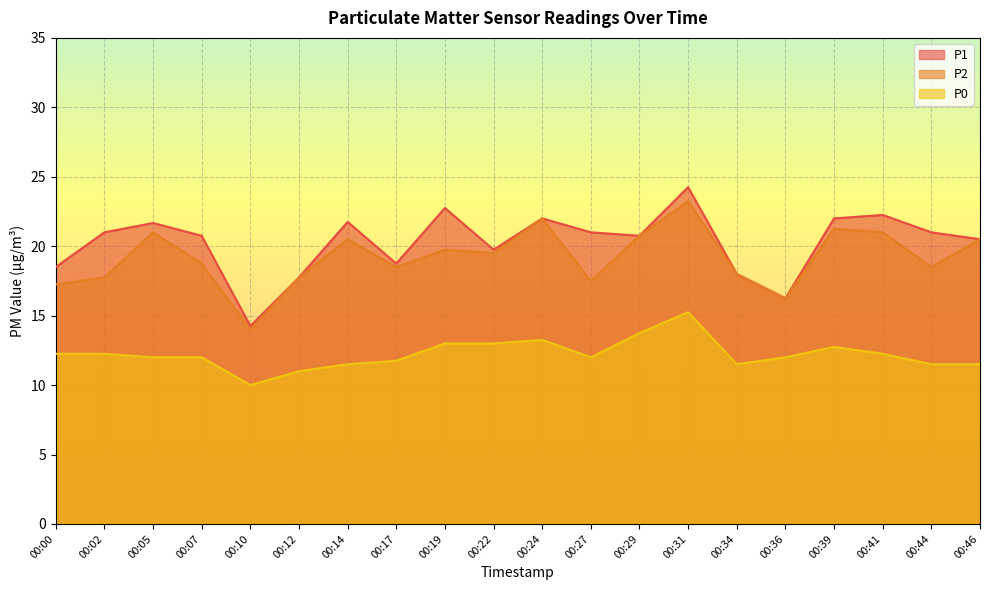

Which series has the largest range (max minus min)?

P1